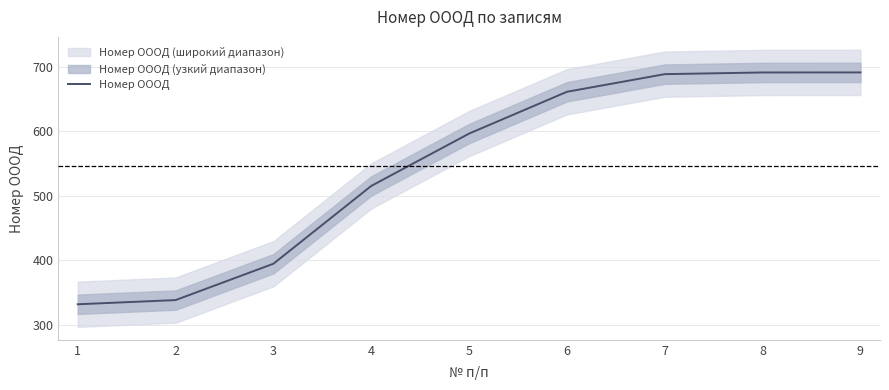

Reading right to left, extract all data points from this chart.

691.0	690.9	688.3	661.0	596.4	515.4	395.0	338.7	332.2